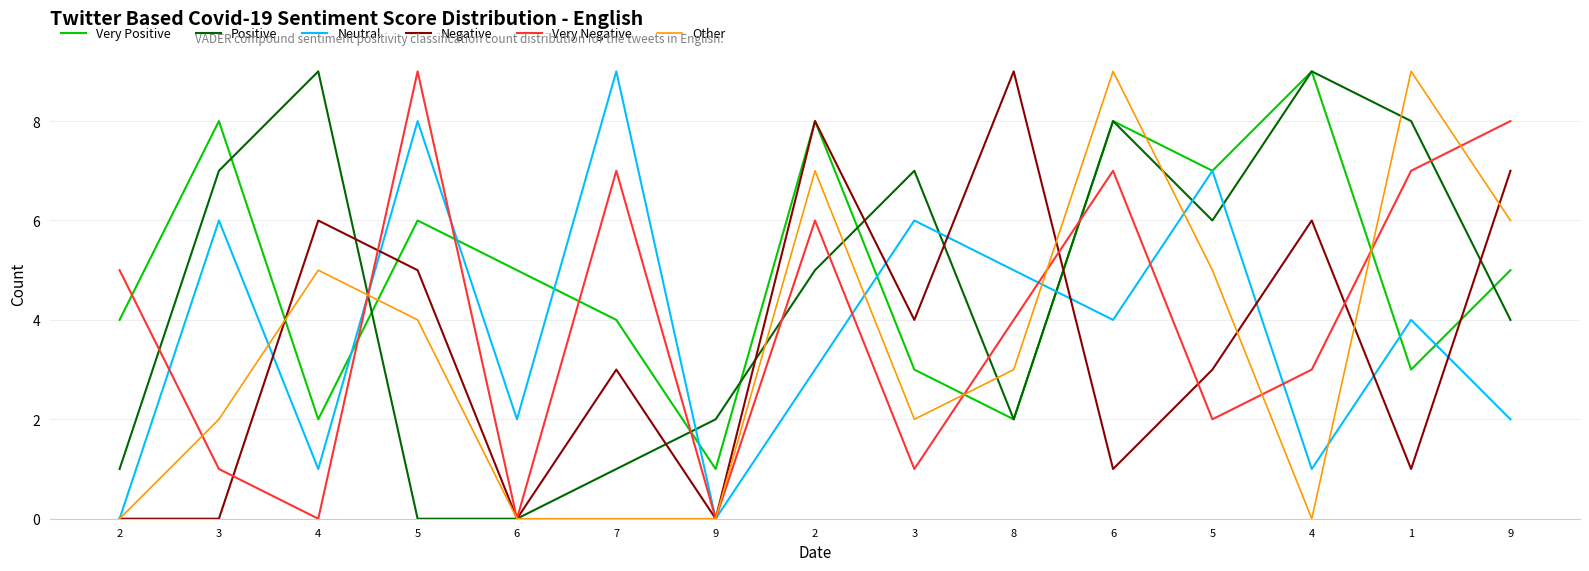

What are all the series names shown in the legend?

Very Positive, Positive, Neutral, Negative, Very Negative, Other